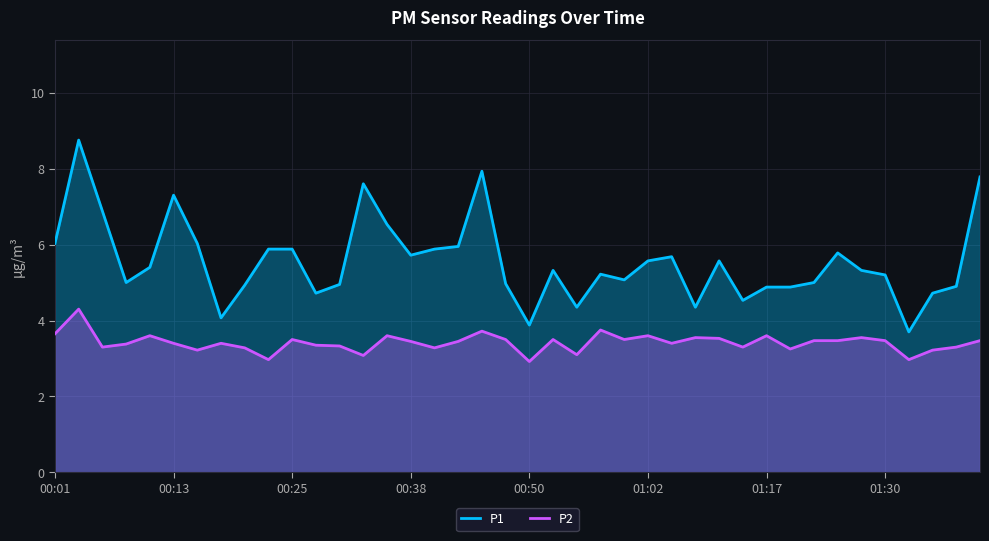

What is the value of the P1 point at the 3rd from the left?

6.9